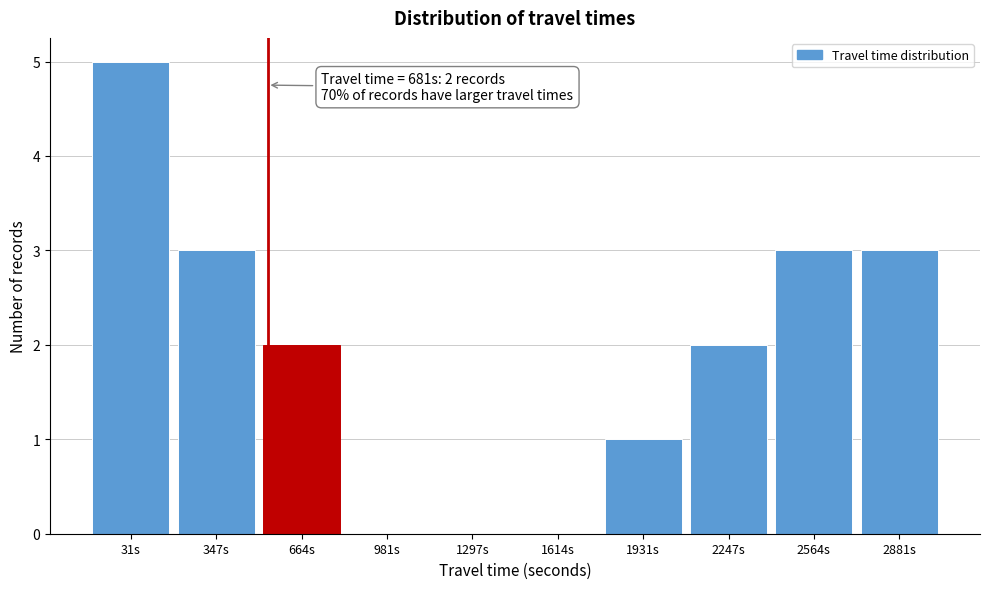

Reading right to left, list all the values displayed in this chart.

2881s=3	2564s=3	2247s=2	1931s=1	1614s=0	1297s=0	981s=0	664s=2	347s=3	31s=5